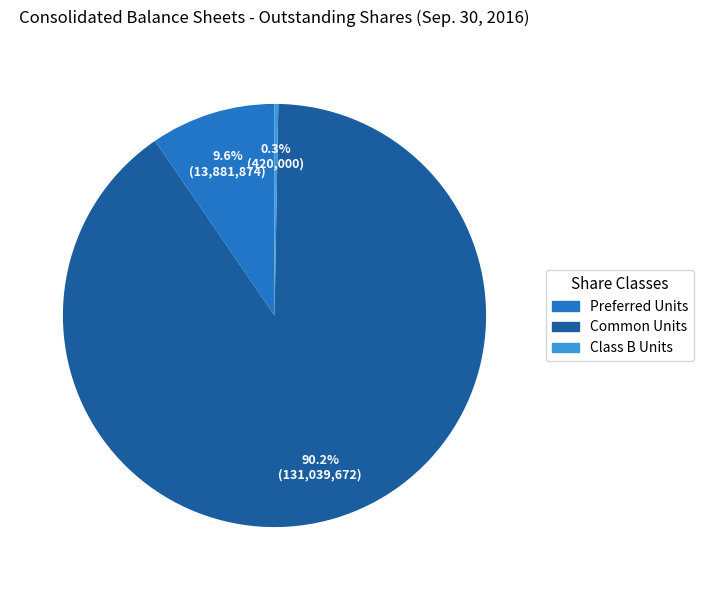

Which slice is the smallest?

Class B Units